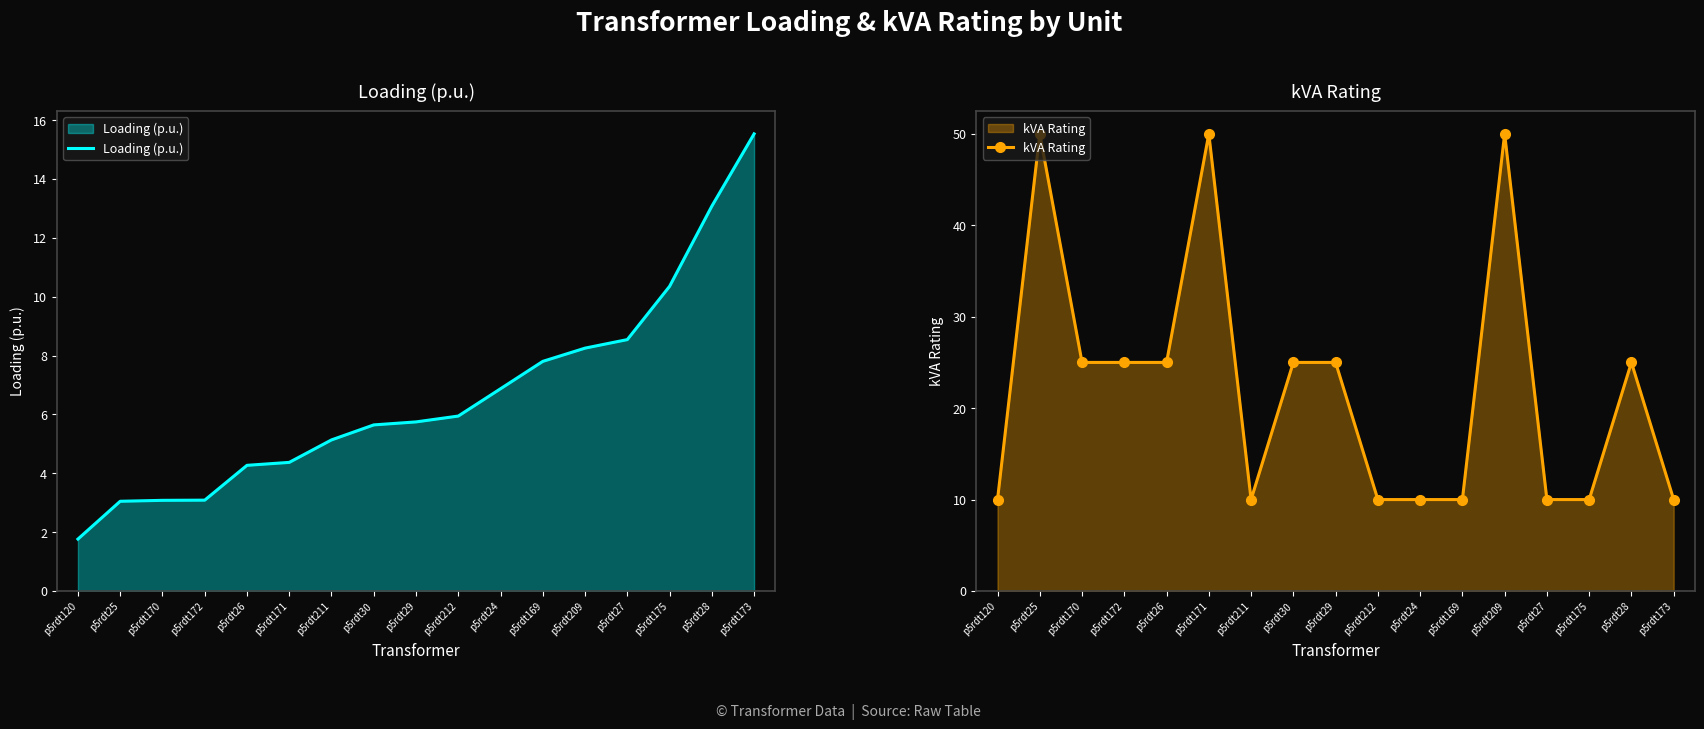

What is the smallest value displayed?

1.8